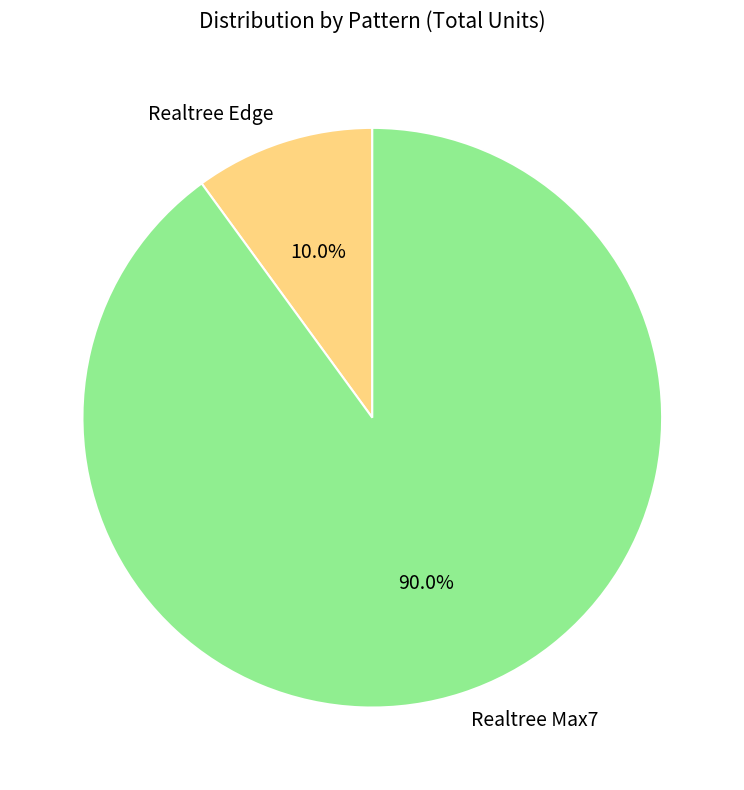

How many segments does this pie chart have?

2